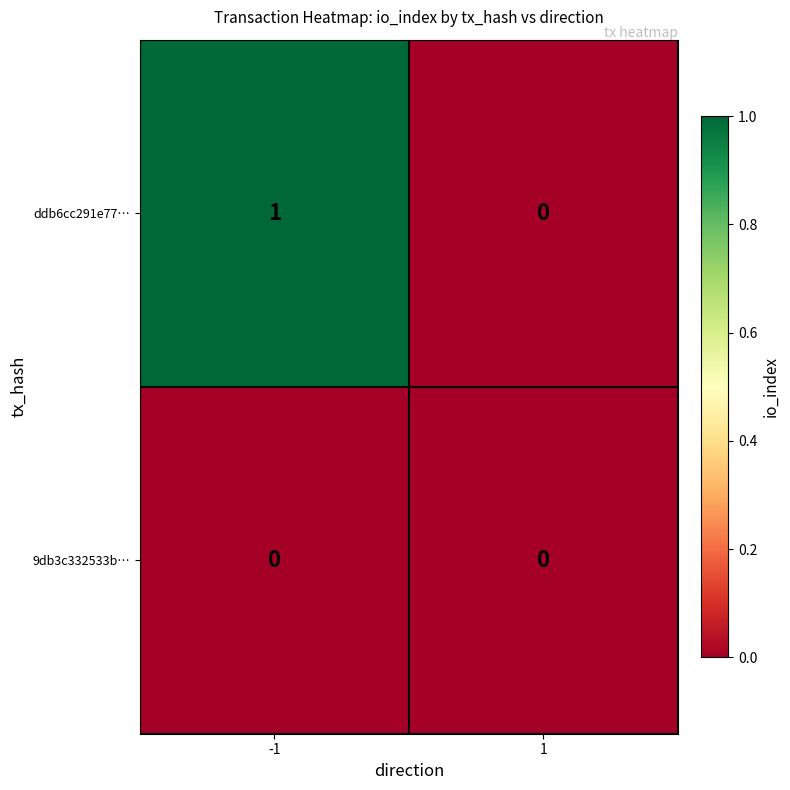

Between -1 and 1, which series saw the biggest shift?

ddb6cc291e77…